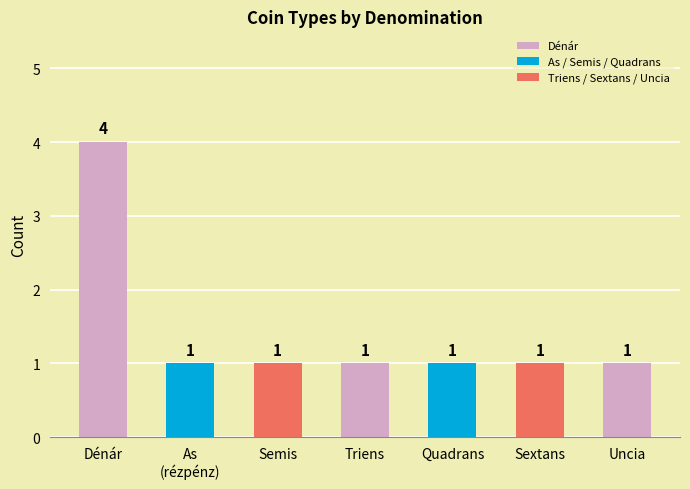

What is the label of the 3rd bar from the right?

Quadrans